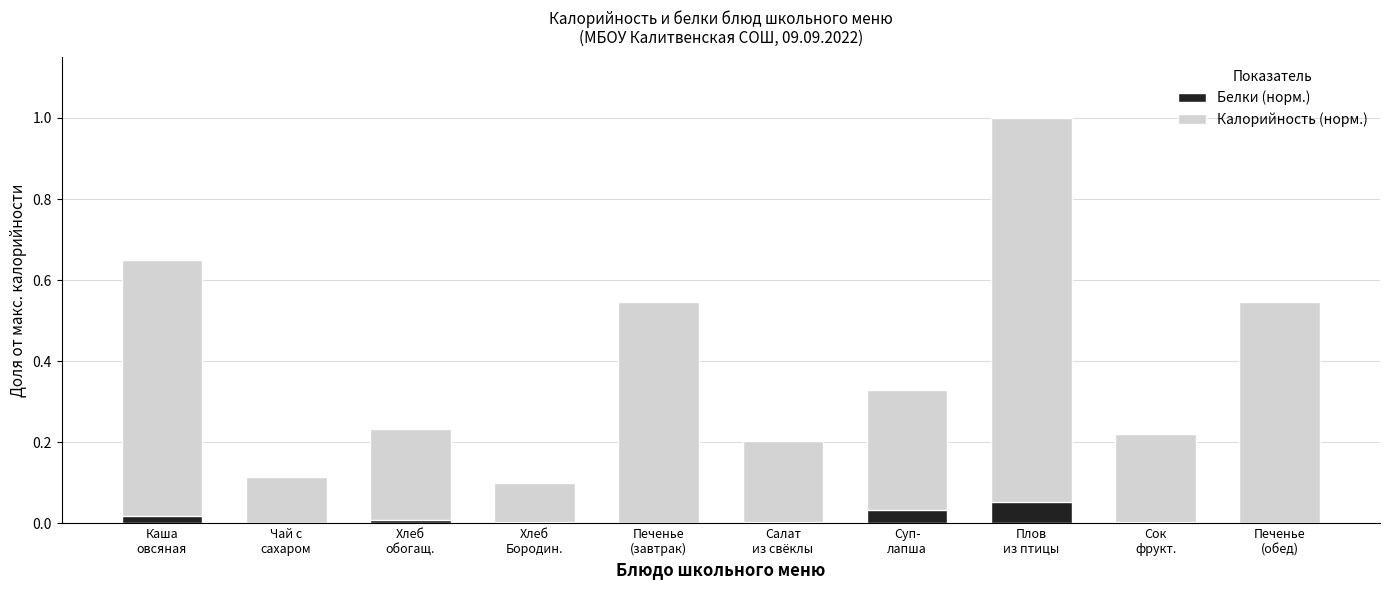

At which label does Калорийность (норм.) reach its minimum?

Хлеб
Бородин.